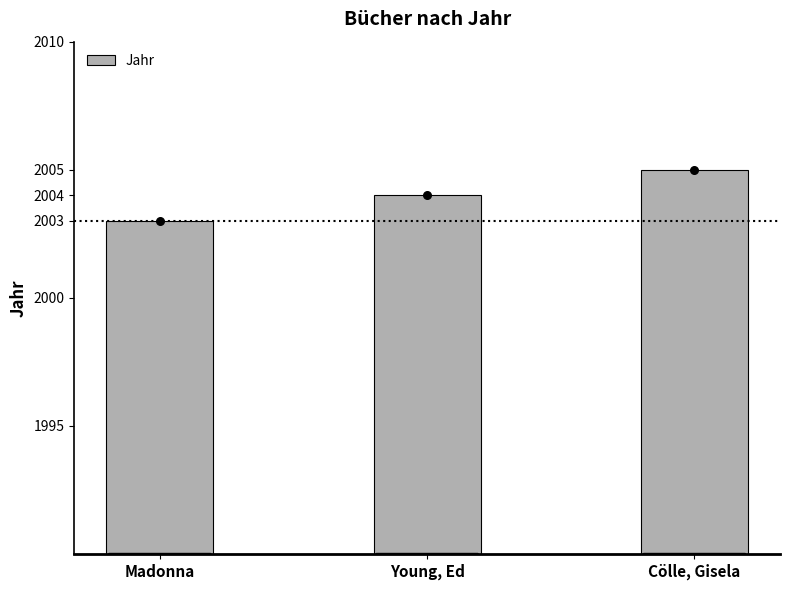

What is the change in value from Young, Ed to Cölle, Gisela?

+1